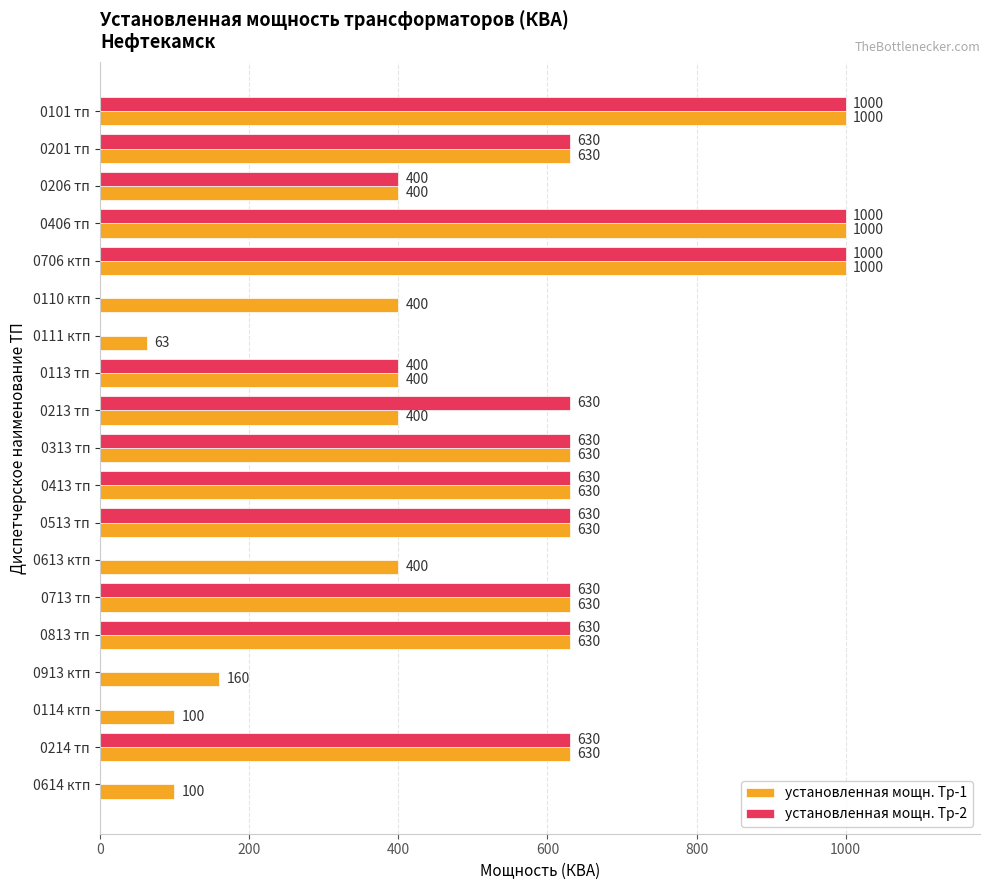

What is the total value across all series at 0206 тп?

800